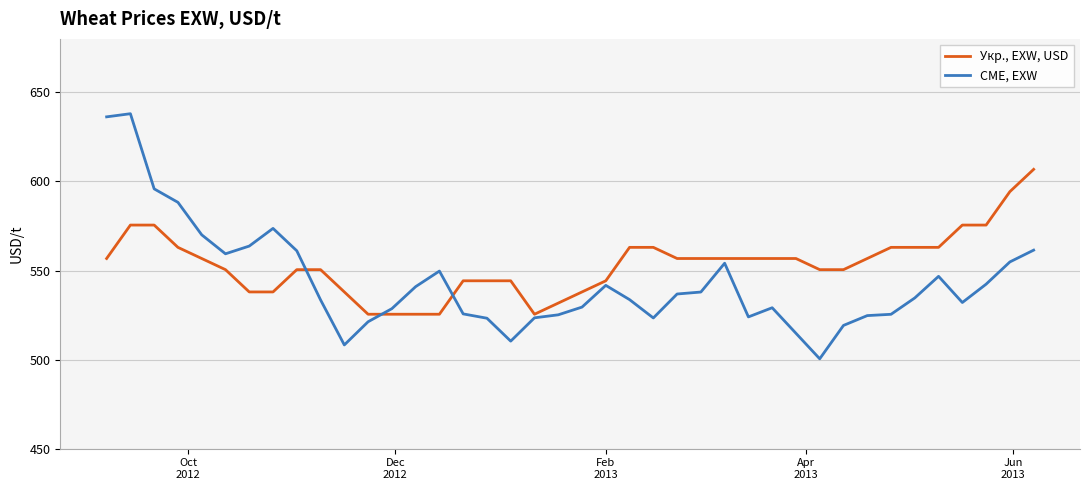

Count the number of categories in the chart.

40